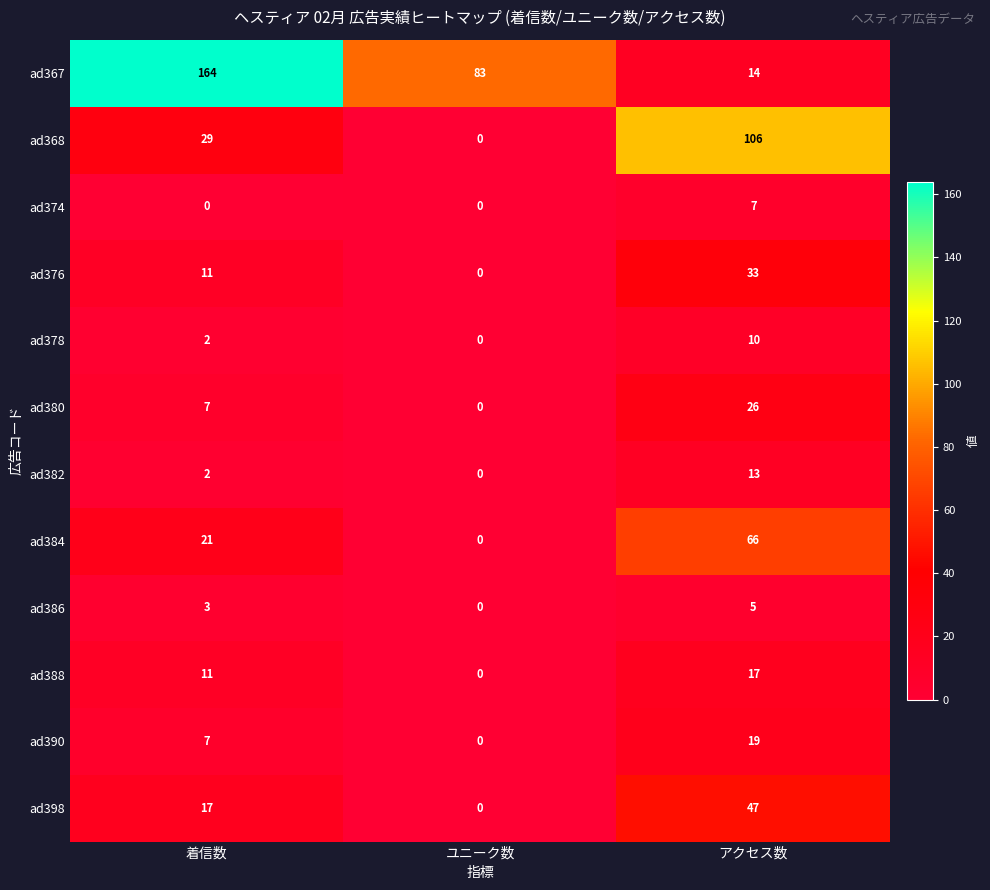

The value of ad398 at アクセス数 is 73. True or false?

False